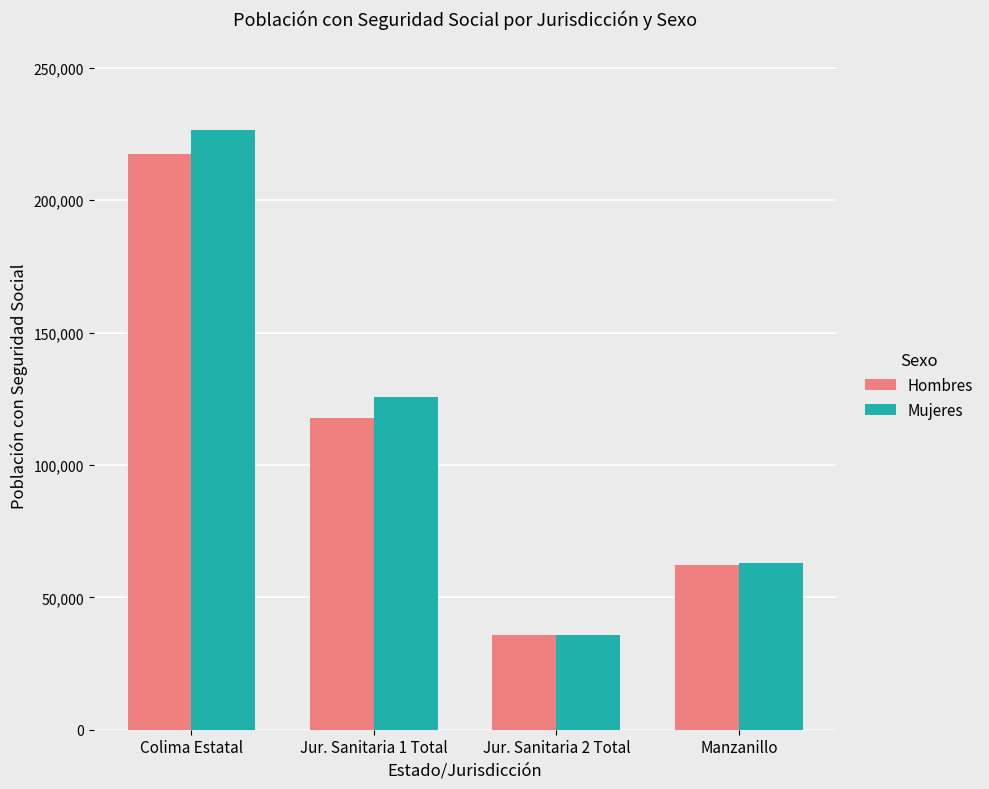

Which series has the largest total across all categories?

Mujeres